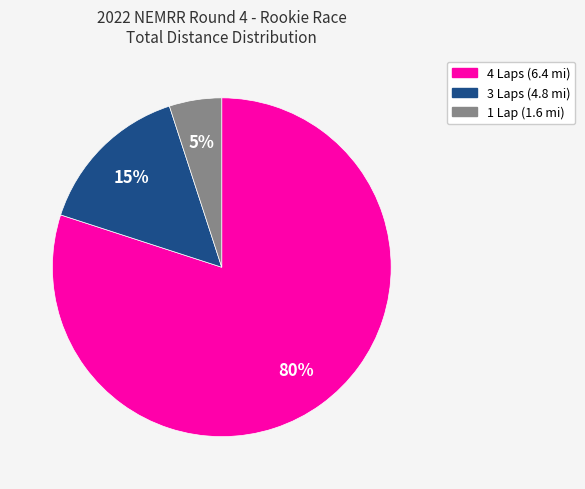

Count the number of slices in the pie.

3